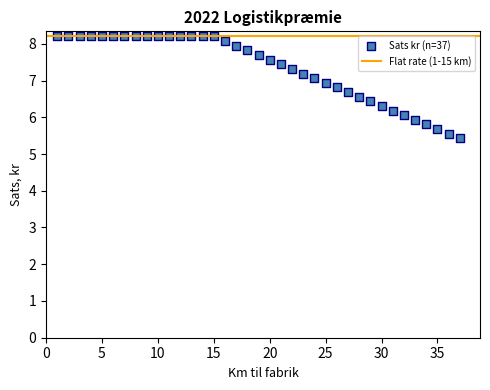

What is the range of Y values (max minus min)?

2.8